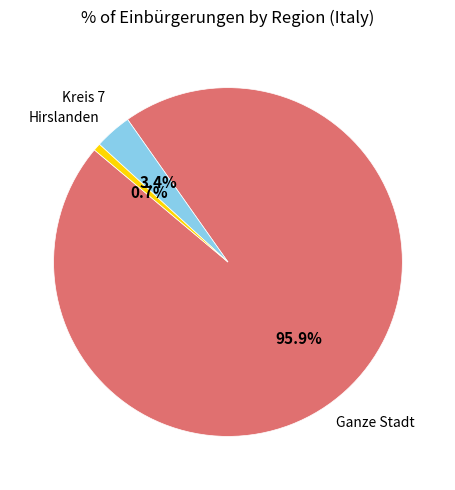

How many segments does this pie chart have?

3